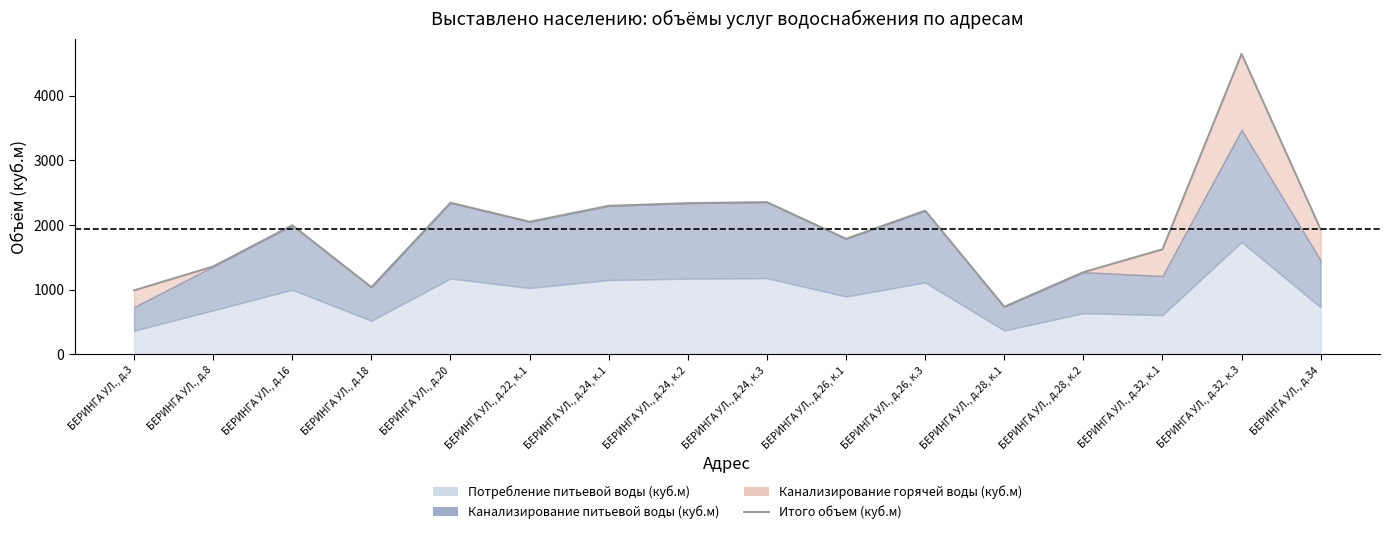

What is the ratio of the value at БЕРИНГА УЛ., д.20 to the value at БЕРИНГА УЛ., д.24, к.3?

1.0